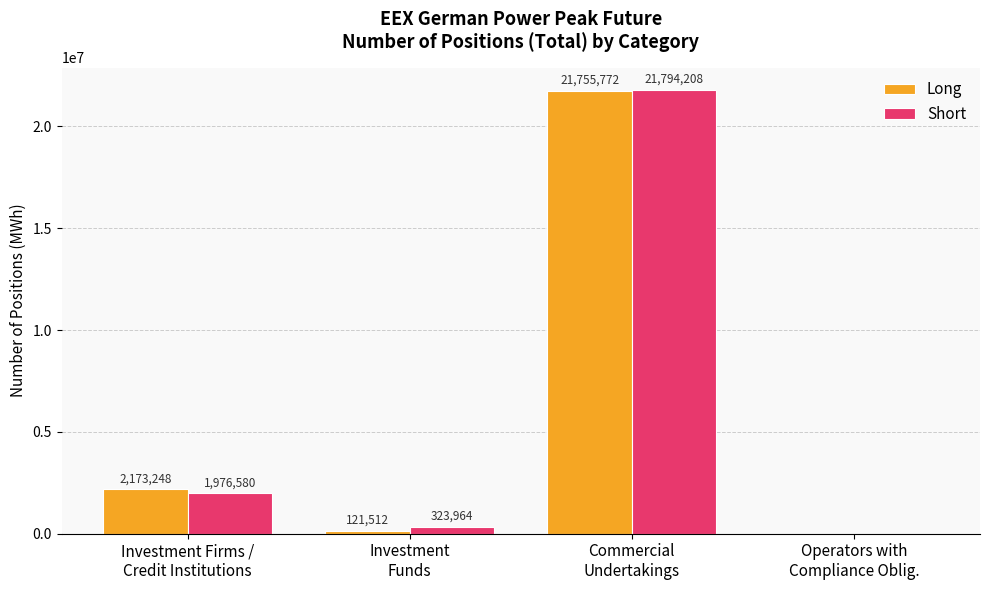

How many groups of bars are there?

4